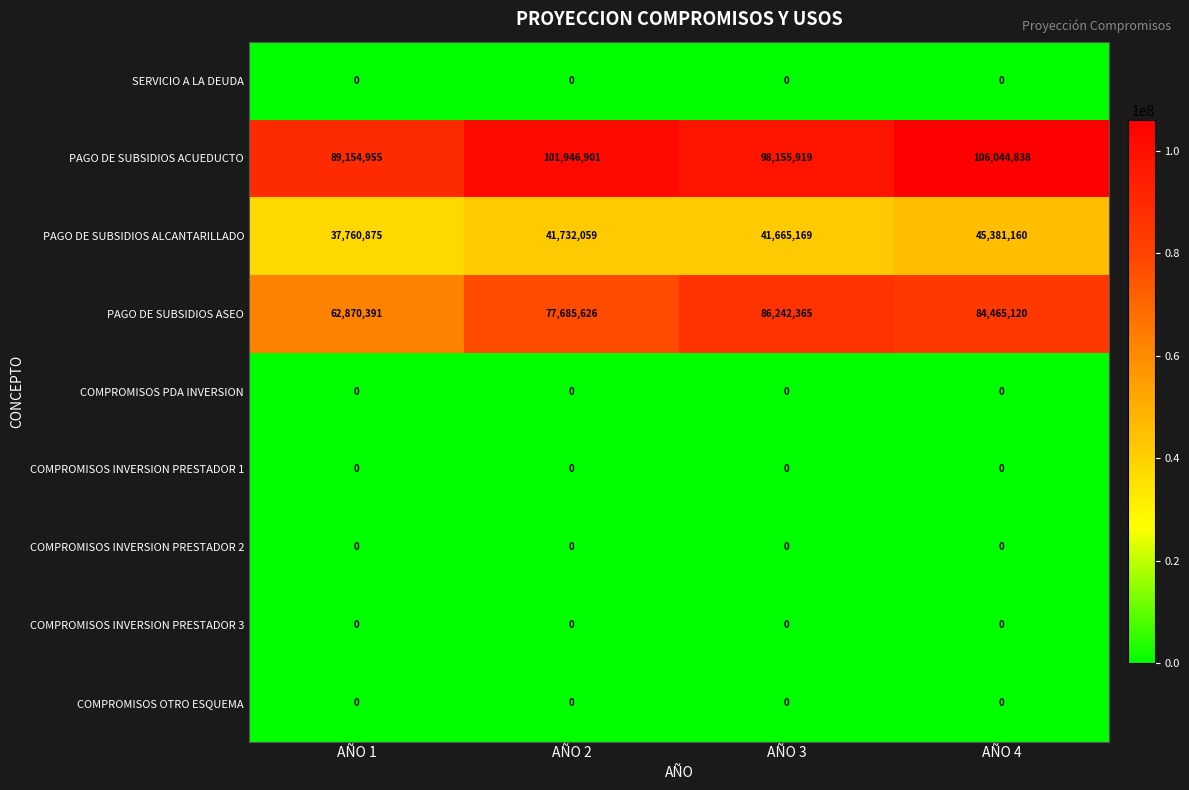

What is the maximum value shown in the chart?

106044838